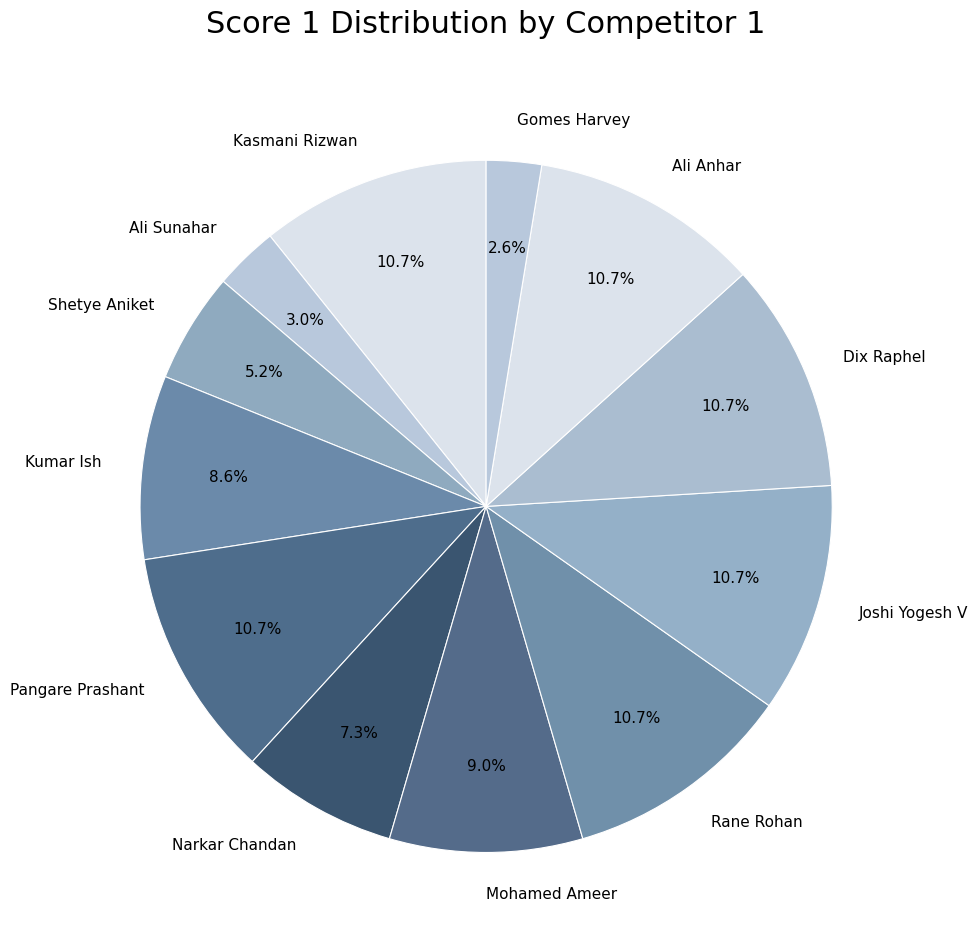

What percentage is the Rane Rohan slice, to the nearest percent?

11%